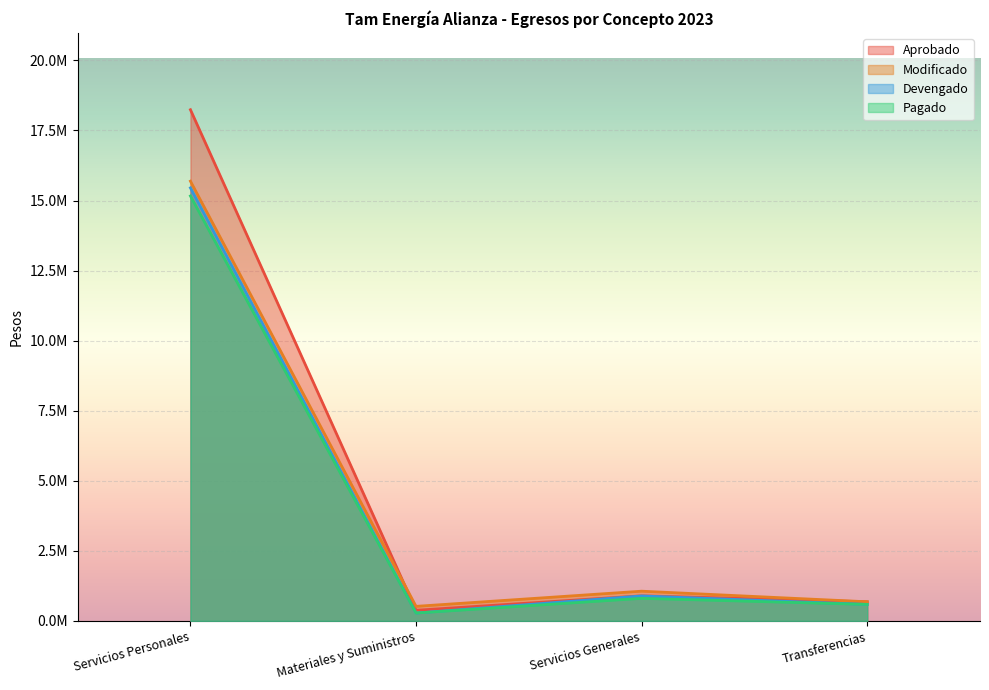

Reading left to right, what are all the values shown in this chart?

Aprobado: Servicios Personales=18238867	Materiales y Suministros=379000	Servicios Generales=895293	Transferencias=682198
Modificado: Servicios Personales=15689687	Materiales y Suministros=519064	Servicios Generales=1060034	Transferencias=682198
Devengado: Servicios Personales=15450492	Materiales y Suministros=280867	Servicios Generales=890924	Transferencias=588102
Pagado: Servicios Personales=15160668	Materiales y Suministros=280867	Servicios Generales=804869	Transferencias=588102